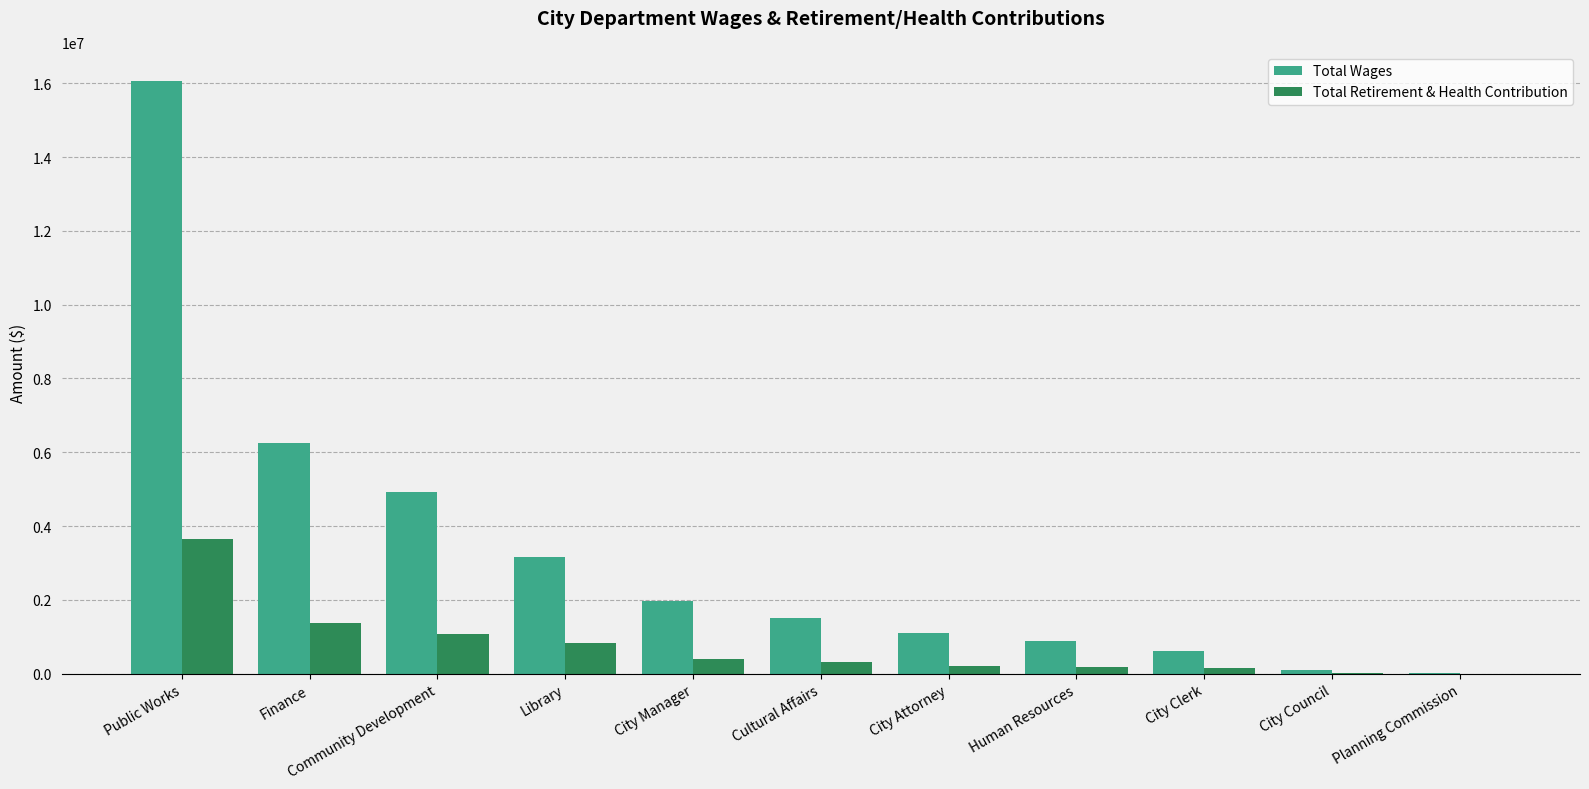

Which series has the largest total across all categories?

Total Wages